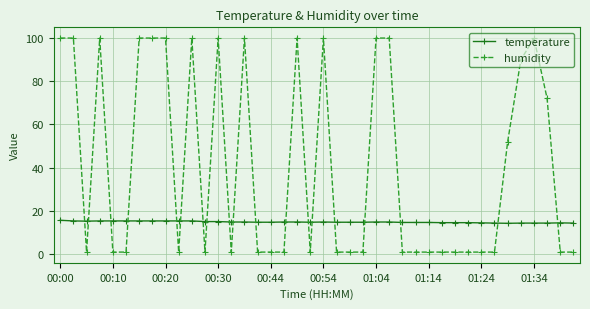

Which series has the largest range (max minus min)?

humidity